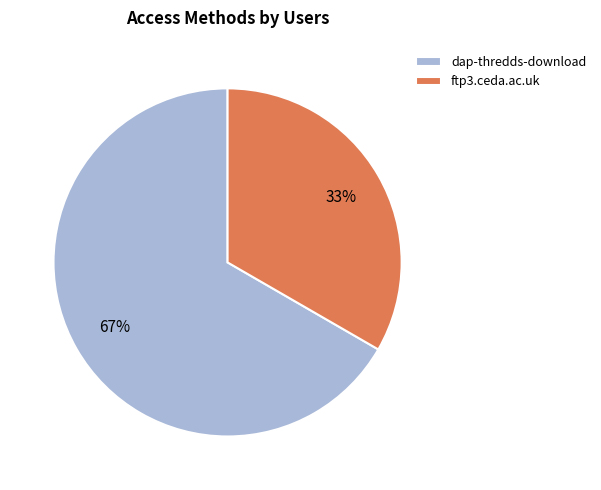

What is the smallest slice in the pie chart?

ftp3.ceda.ac.uk